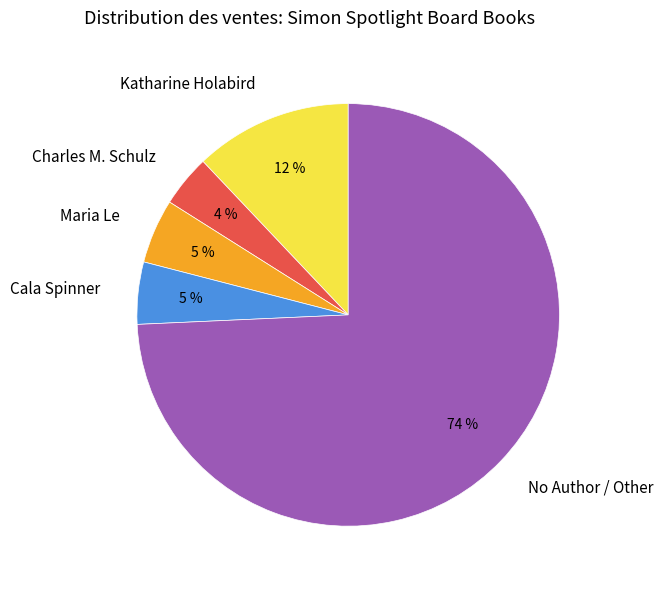

Count the number of slices in the pie.

5